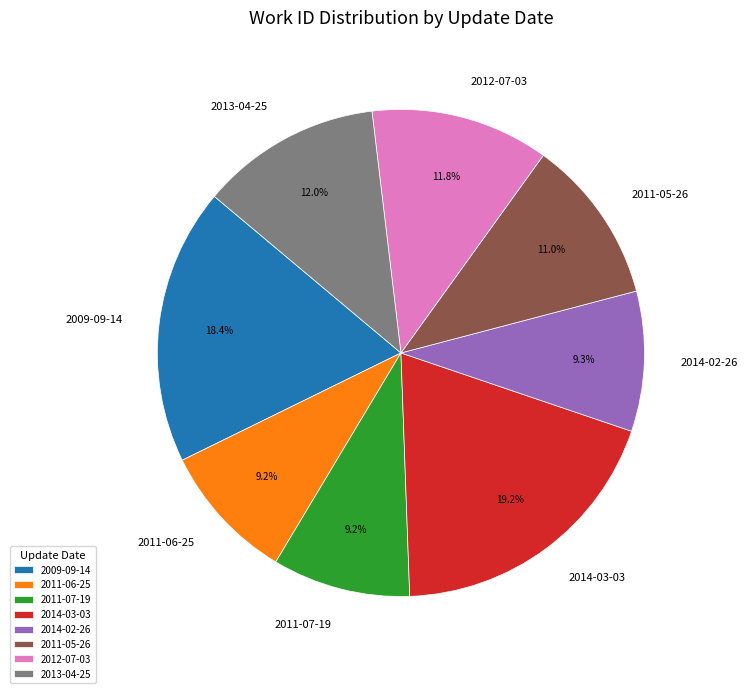

What is the total percentage of 2014-02-26 and 2009-09-14?

27.7%